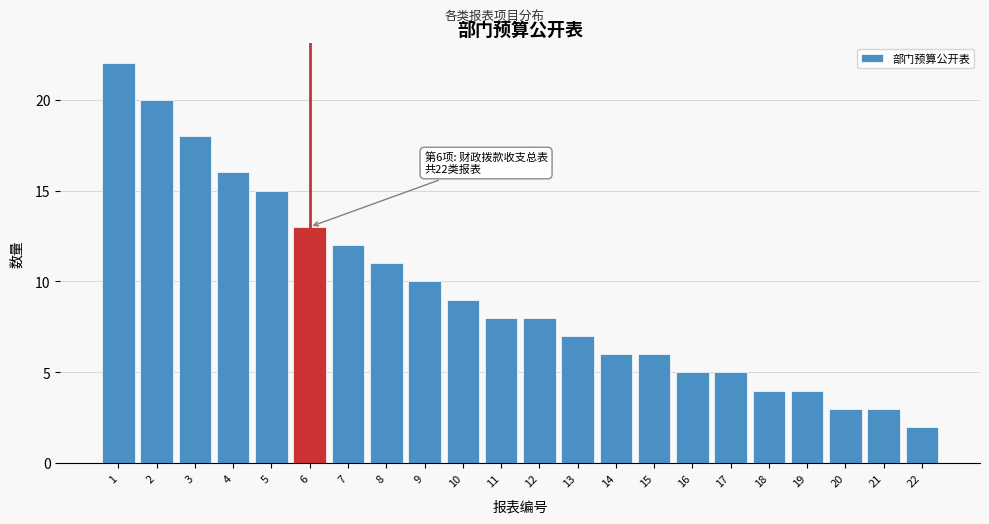

Reading right to left, list all the values displayed in this chart.

2	3	3	4	4	5	5	6	6	7	8	8	9	10	11	12	13	15	16	18	20	22